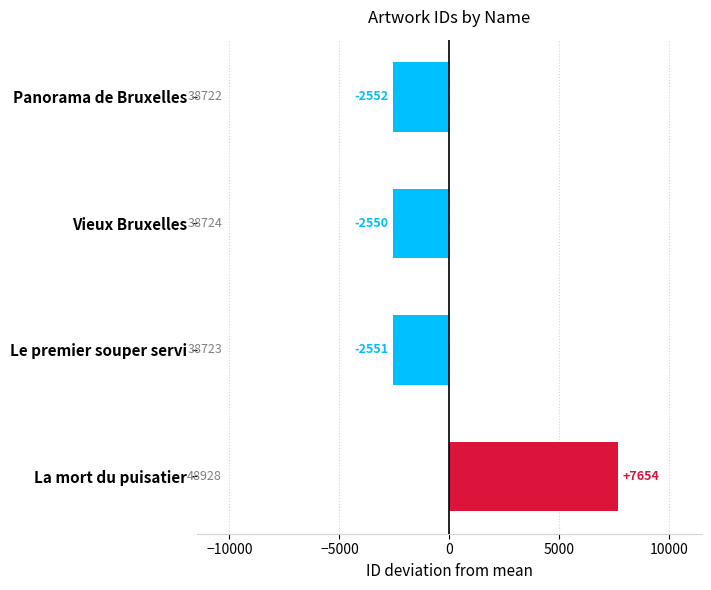

What is the minimum value shown in the chart?

-2552.2